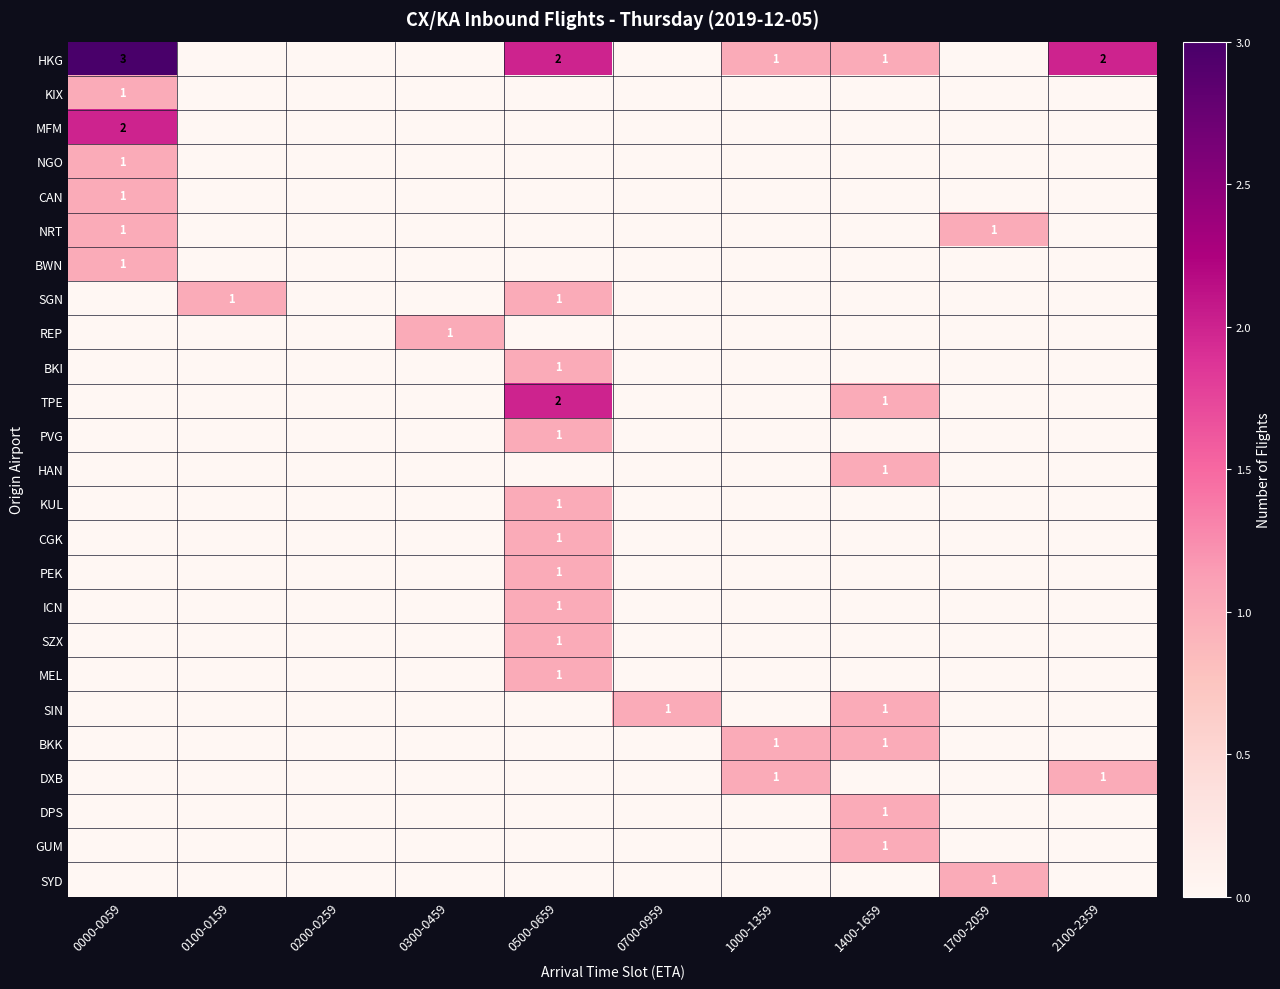

How many ICN values are between 0 and 1?

10